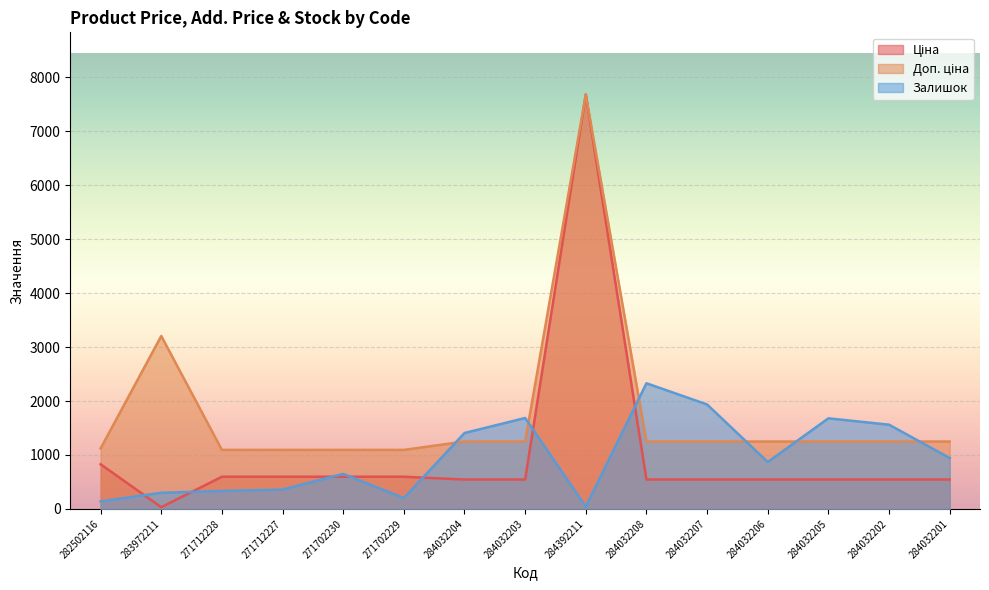

Between 284032206 and 284032207, which is larger?

284032206